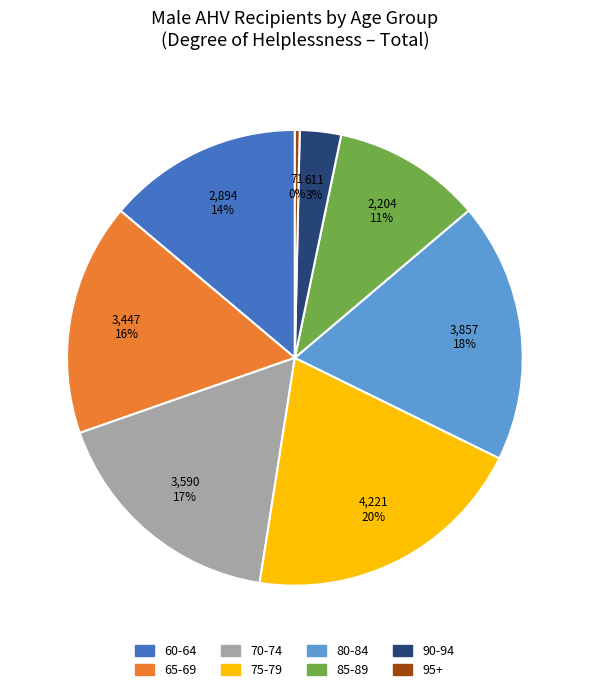

What is the smallest slice in the pie chart?

95+